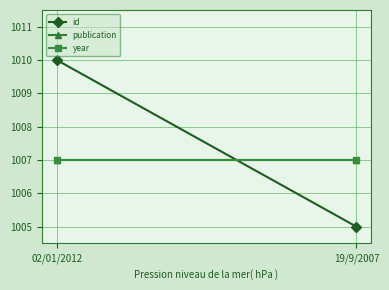

Read the id value at 19/9/2007.

1005